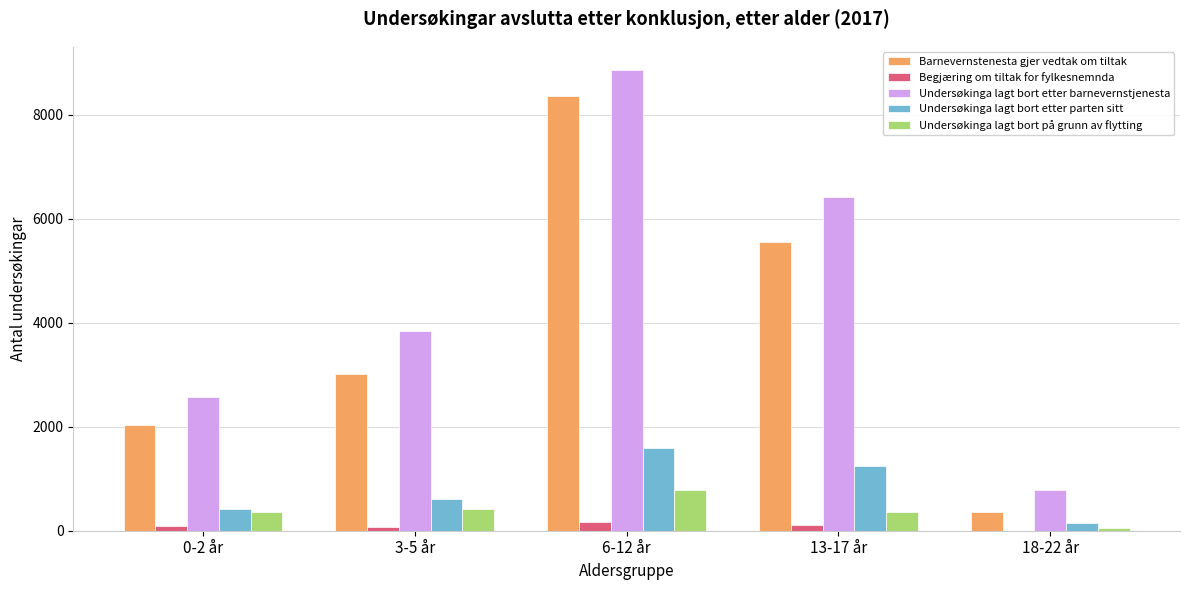

Count the Begjæring om tiltak for fylkesnemnda values in the range 68 to 112.

3